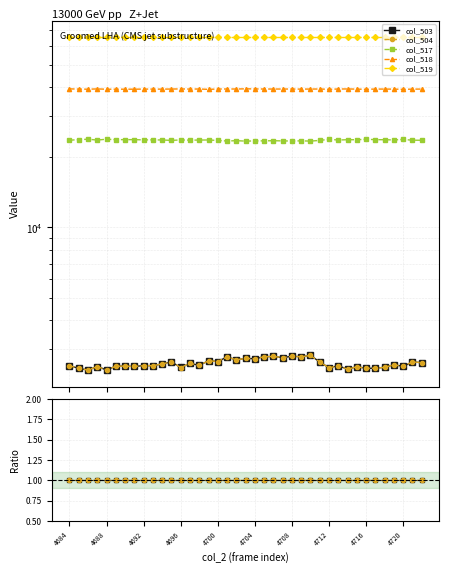

True or false: col_504 and col_519 intersect in this chart.

False